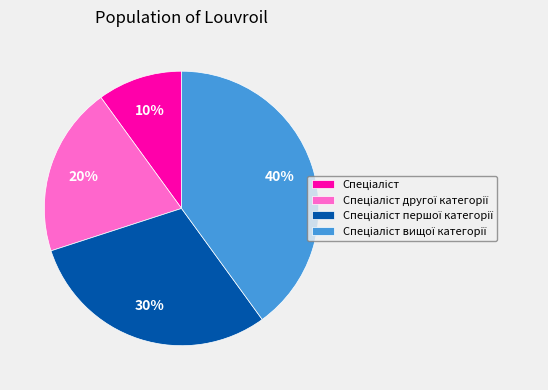

Is there any slice that represents more than half of the pie?

No